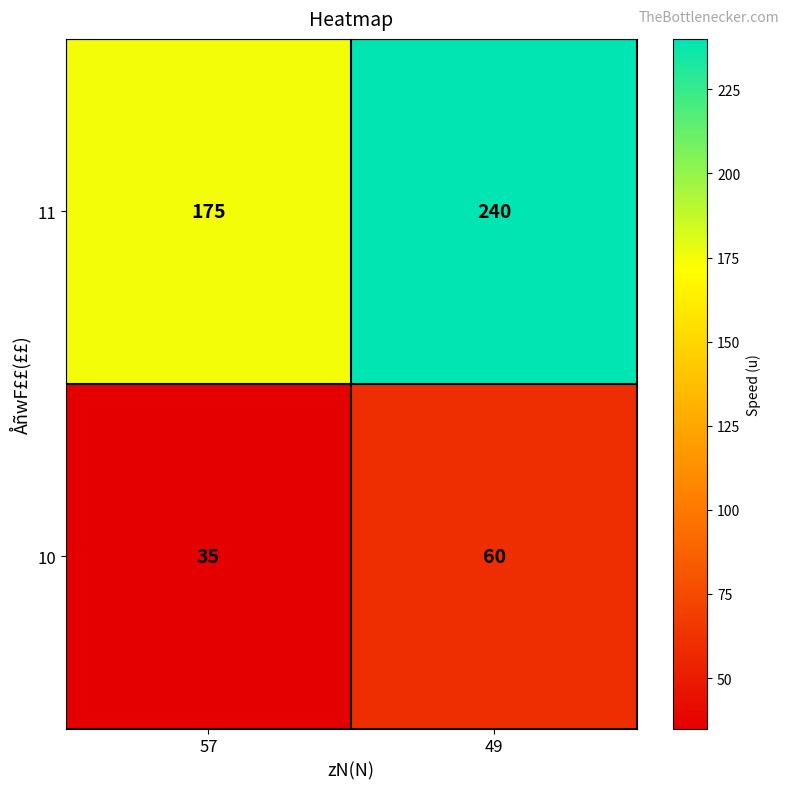

What is the difference between the 11 values at 57 and 49?

65